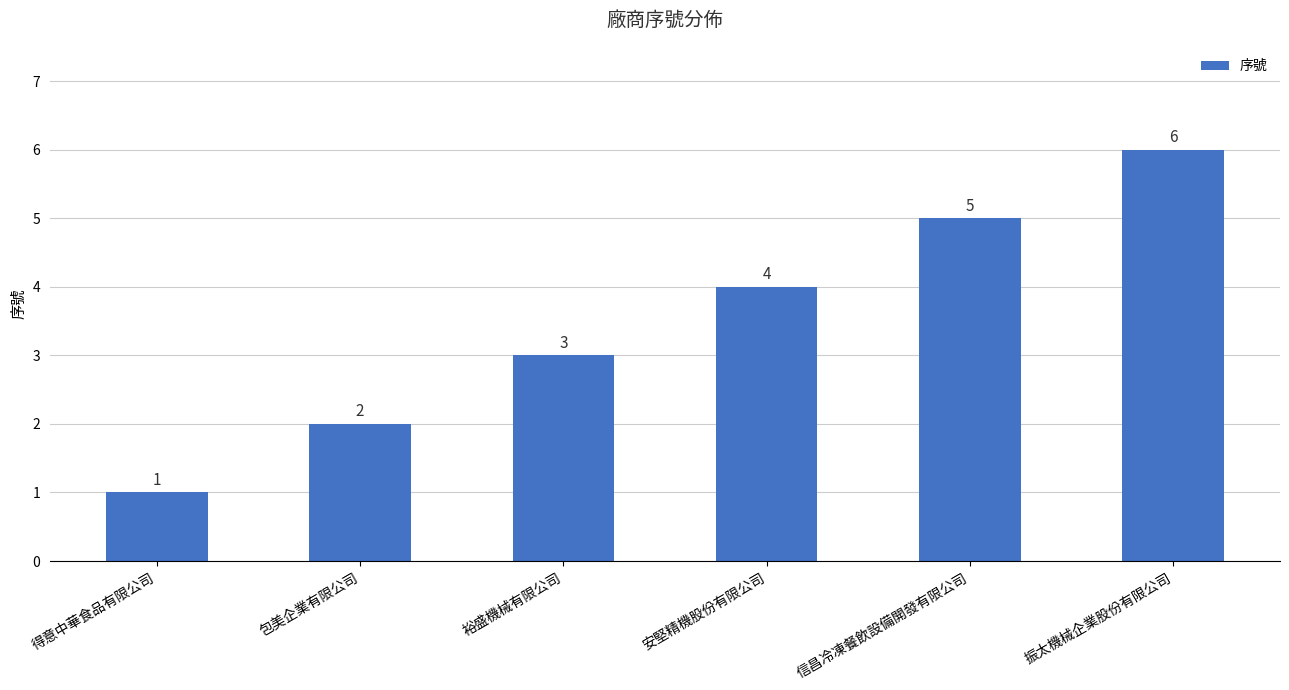

Where is the data nearest to the value 3?

裕盛機械有限公司